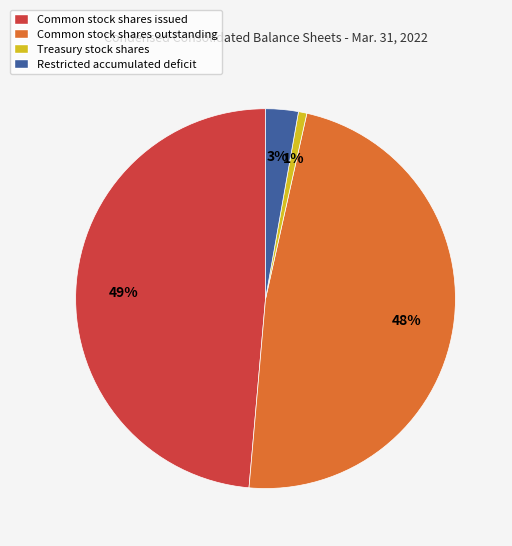

Between Restricted accumulated deficit and Treasury stock shares, which is larger?

Restricted accumulated deficit